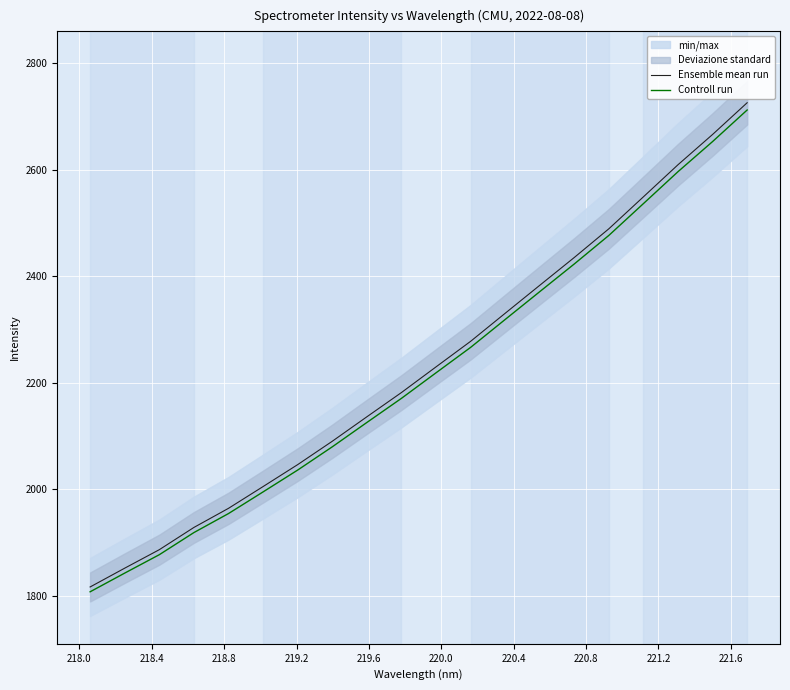

What is the lowest value of the Controll run series?

1807.0